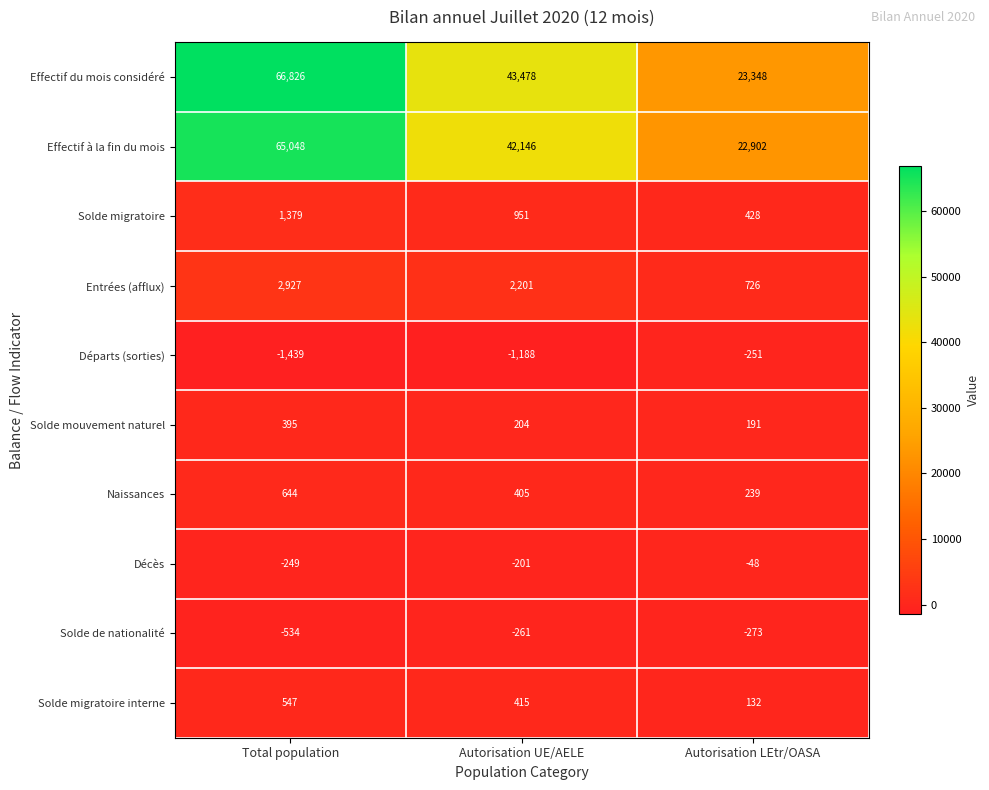

What is the minimum value shown in the chart?

-1439